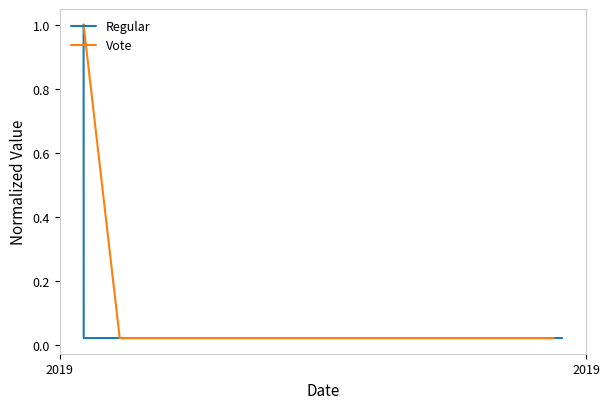

Reading left to right, transcribe all the data shown in this chart.

Regular: 1.0	0.0	0.0	0.0	0.0	0.0	0.0	0.0	0.0	0.0	0.0	0.0	0.0
Vote: 1.0	0.0	0.0	0.0	0.0	0.0	0.0	0.0	0.0	0.0	0.0	0.0	0.0